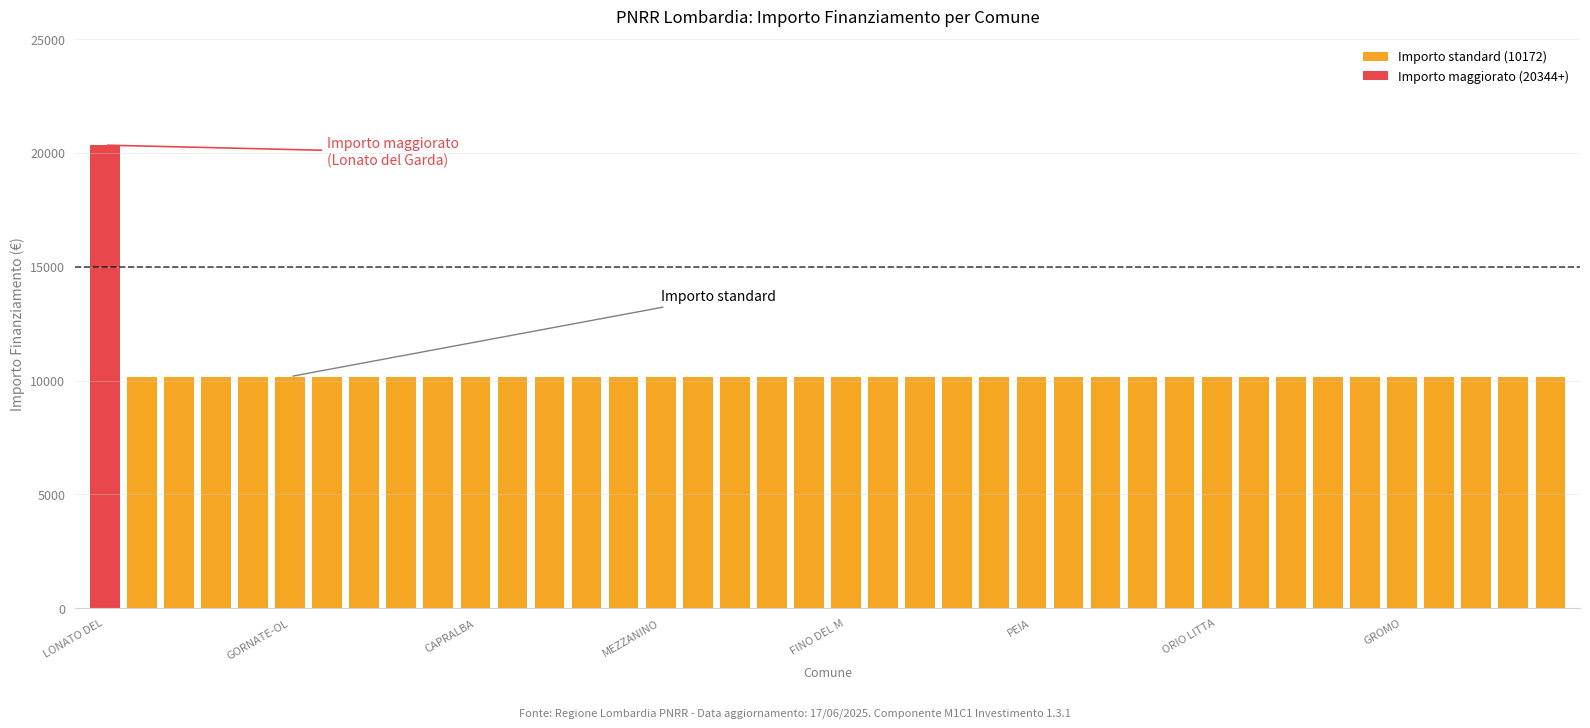

What is the label of the 36th bar from the left?

GROMO